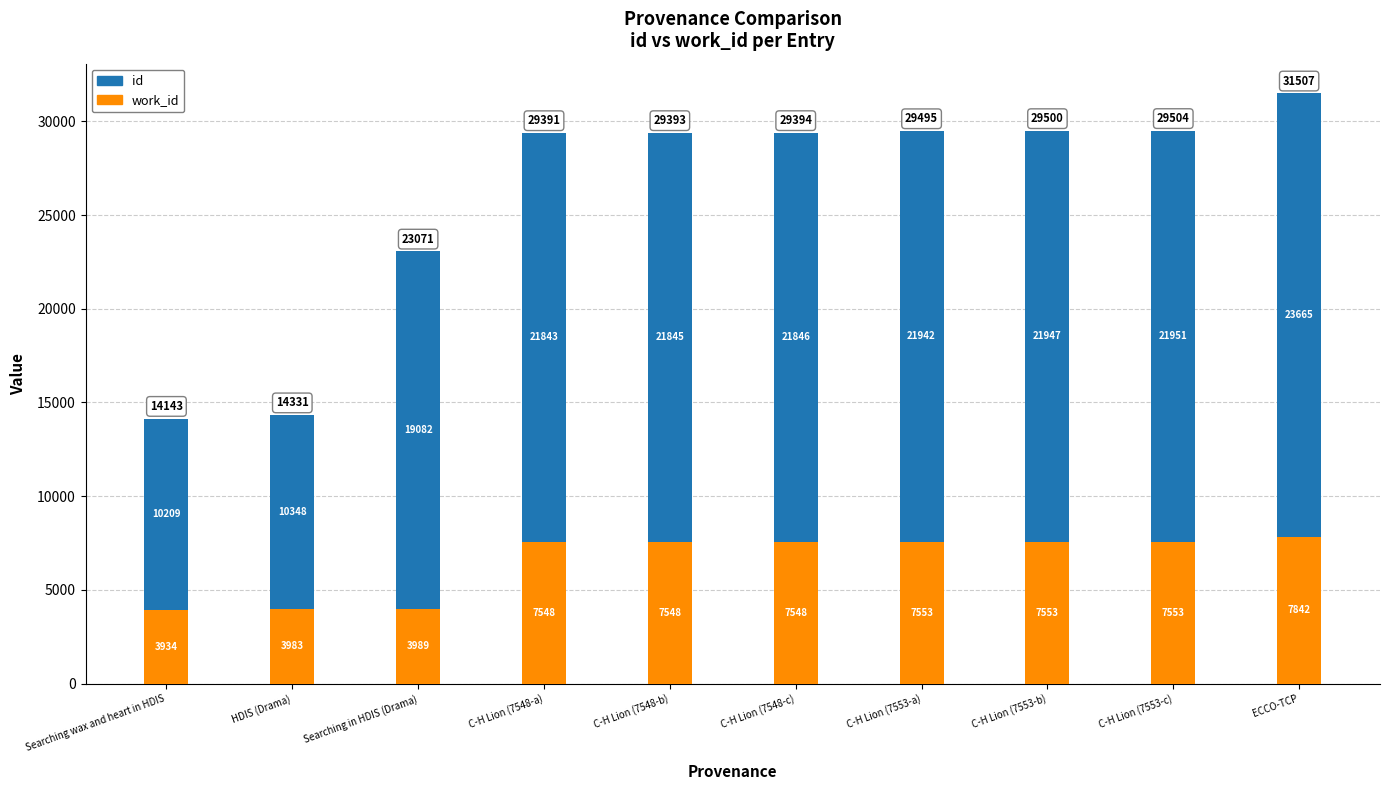

What is the total value across all series at ECCO-TCP?

31507